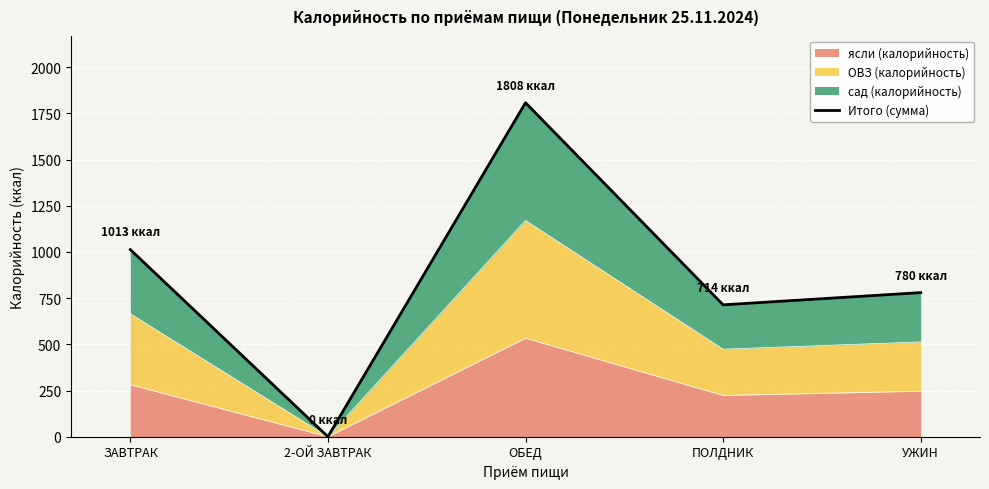

How many data points are above 779?

3